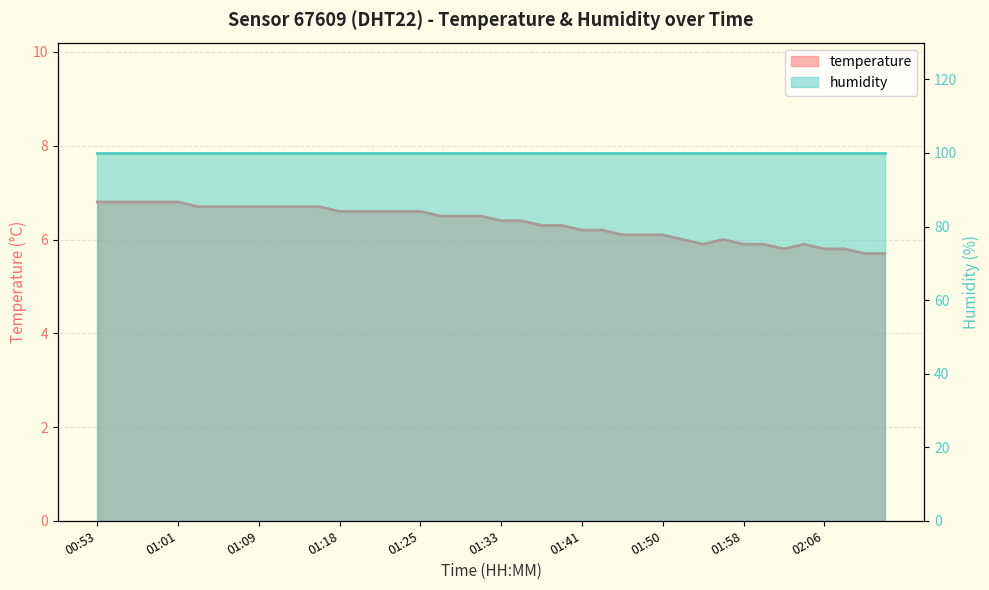

At which label does the data first exceed 6?

00:53